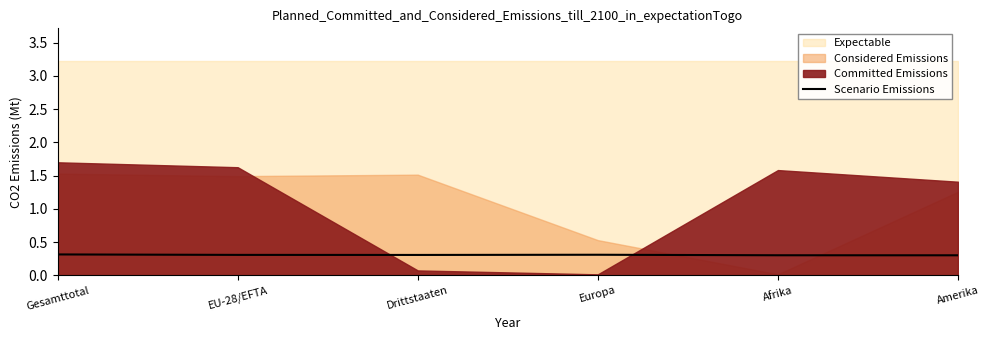

True or false: Scenario Emissions has a value of 0.3 at Amerika.

True